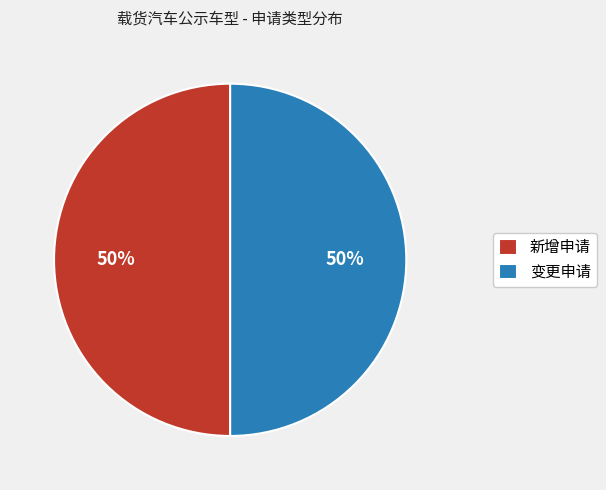

Is it true that 变更申请 is 46% of the pie?

False